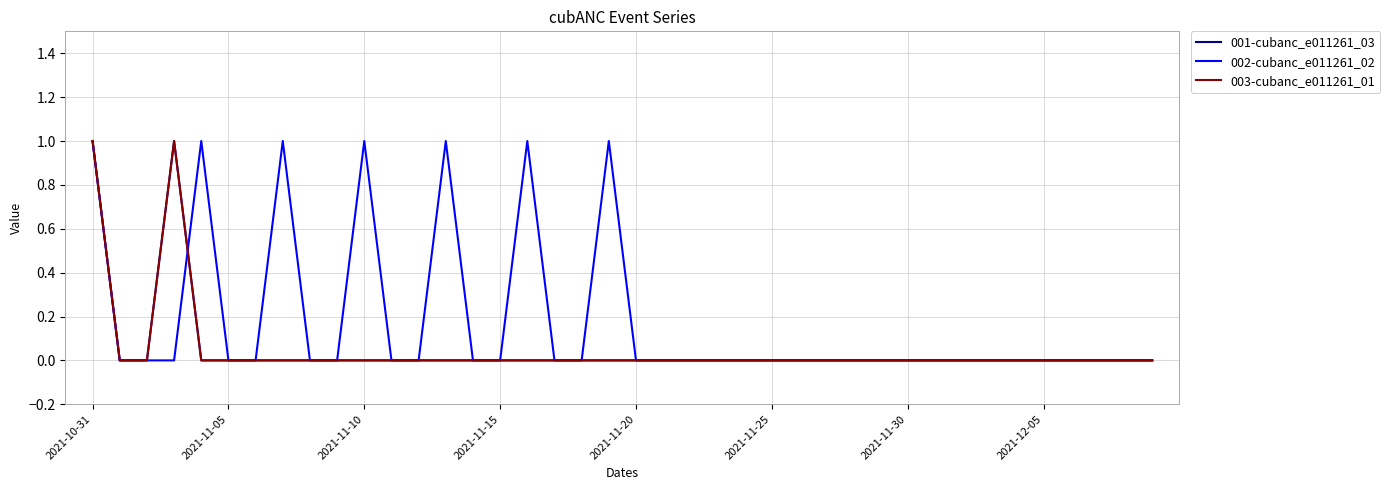

Is this an area chart (filled region under the line)?

No